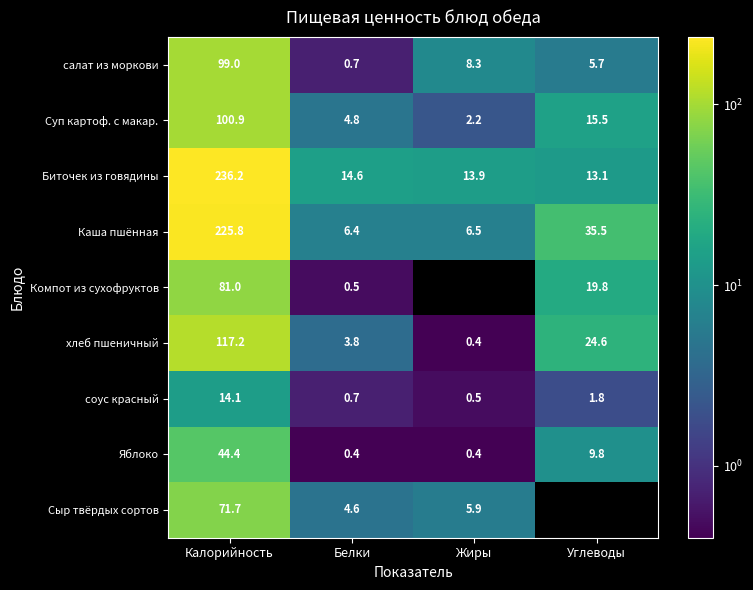

What is the difference between the салат из моркови values at Жиры and Углеводы?

2.6